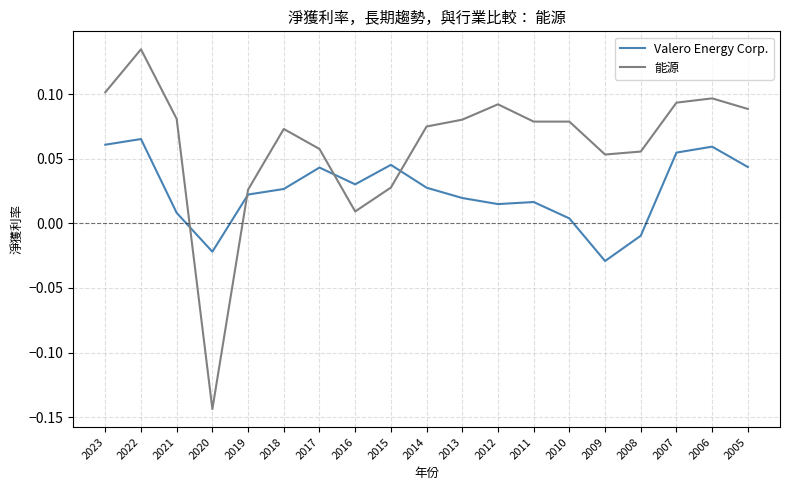

Where does the Valero Energy Corp. series first go above 0?

2023